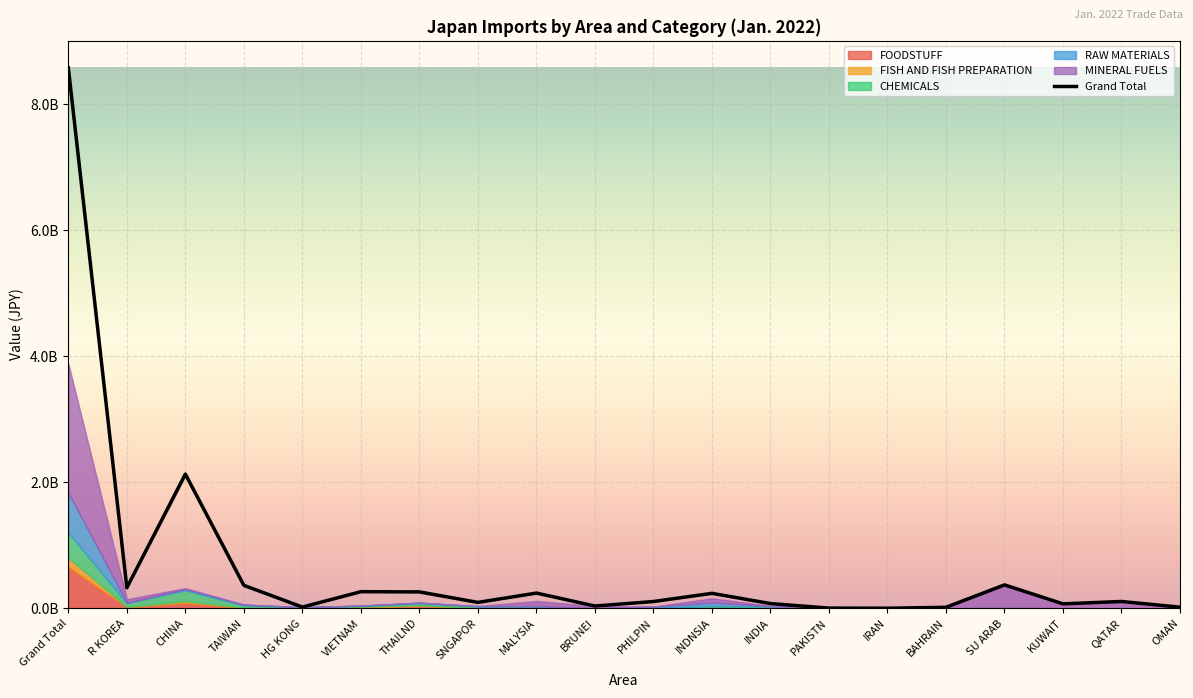

At which category does the chart reach its minimum across all series?

KUWAIT